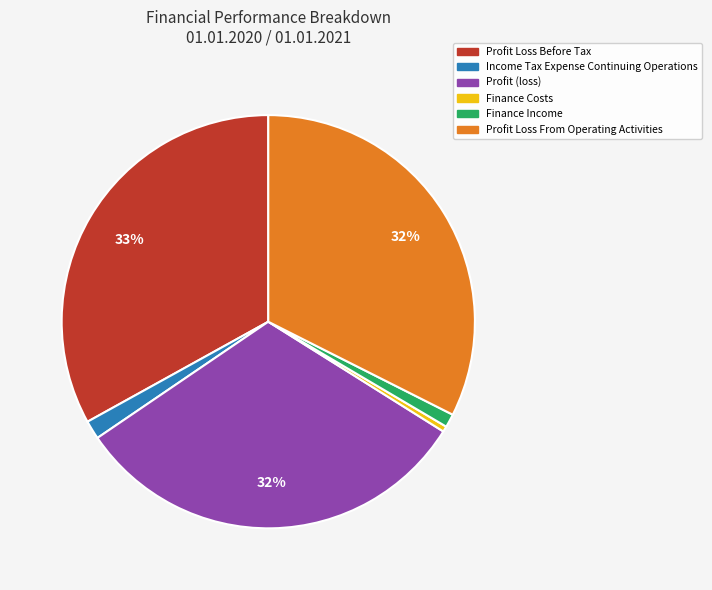

What is the smallest slice in the pie chart?

Finance Costs